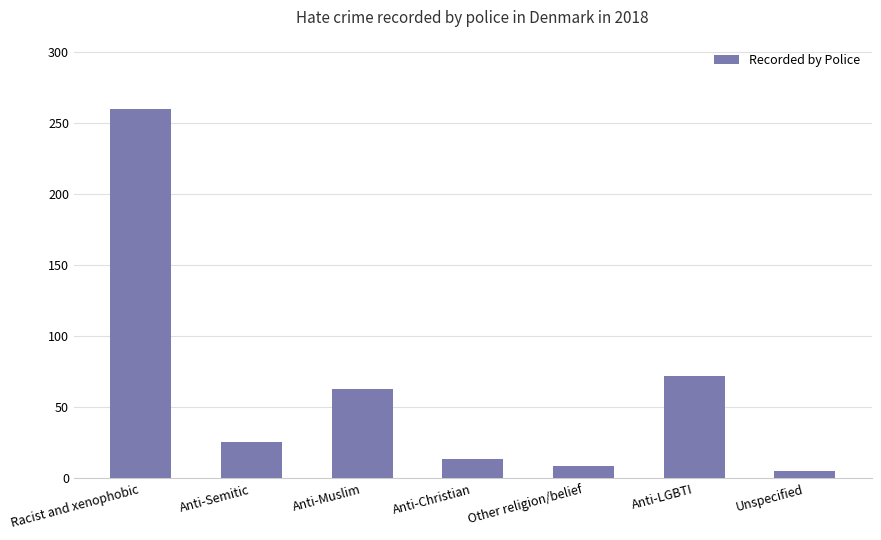

What is the difference between the maximum and minimum values?

255